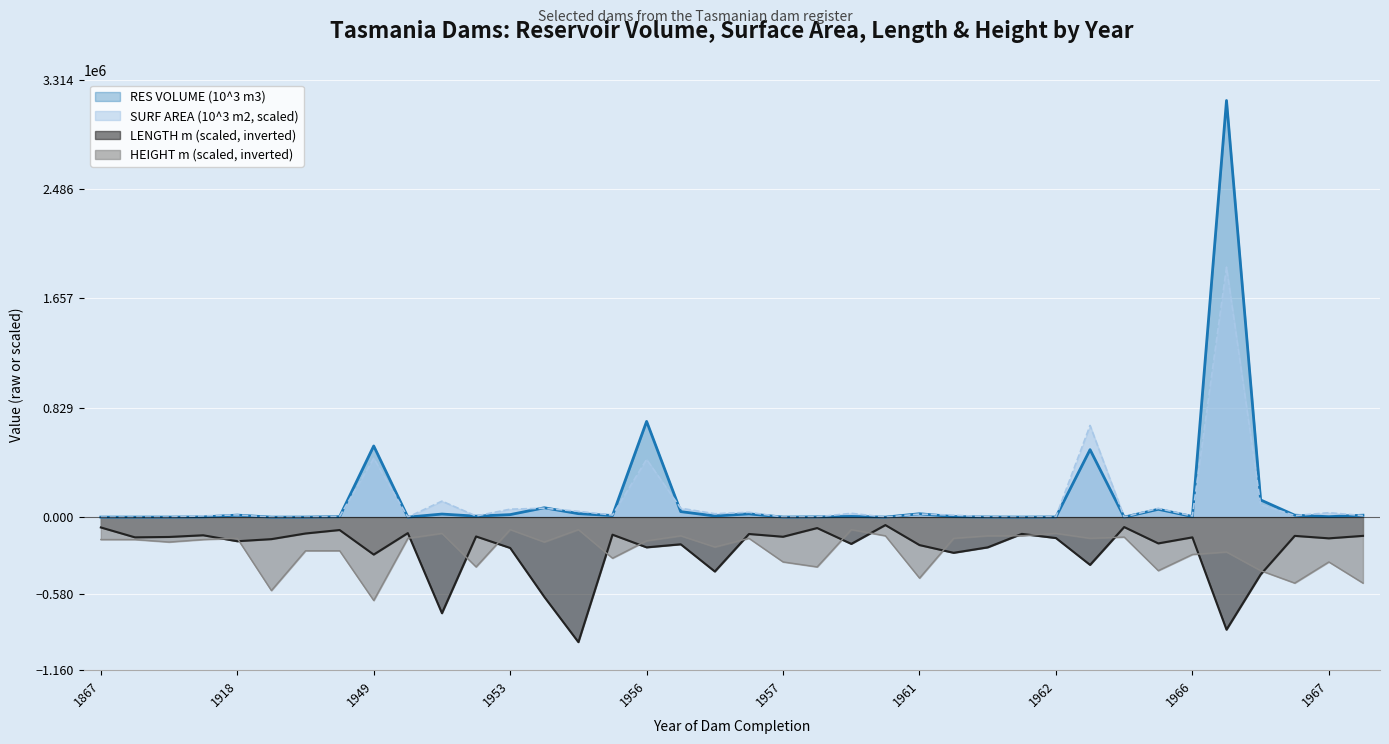

Is it true that HEIGHT (m) equals -188456.1 at 1890?

True